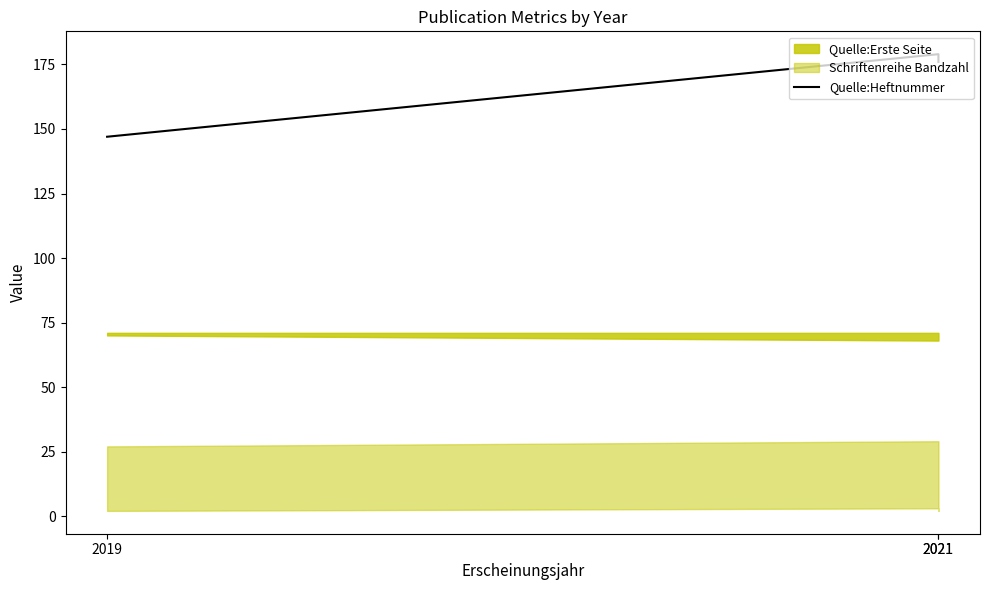

Does the chart display data point markers on the line(s)?

No